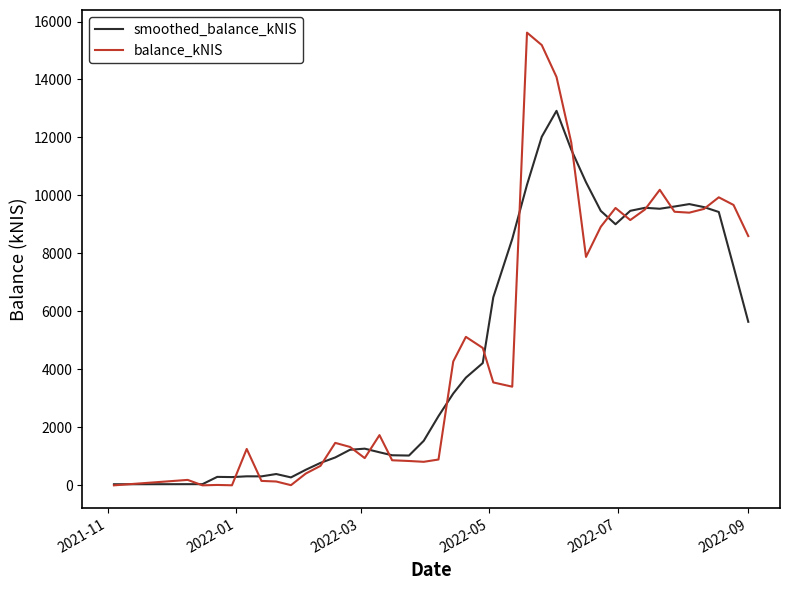

Rank the series by their maximum value, from highest to lowest.

balance_kNIS, smoothed_balance_kNIS